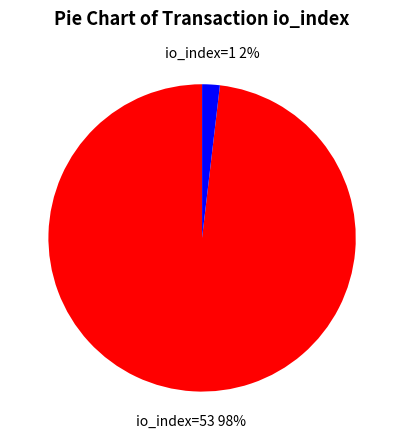

Does any single category account for the majority?

Yes